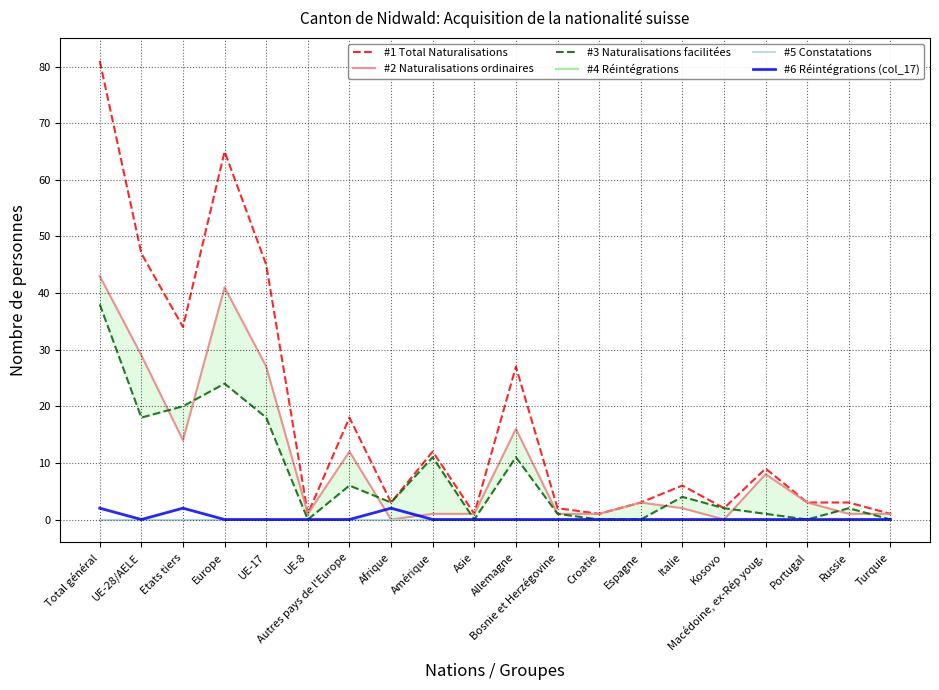

Is it true that #6 Réintégrations (col_17) equals 0 at UE-8?

True